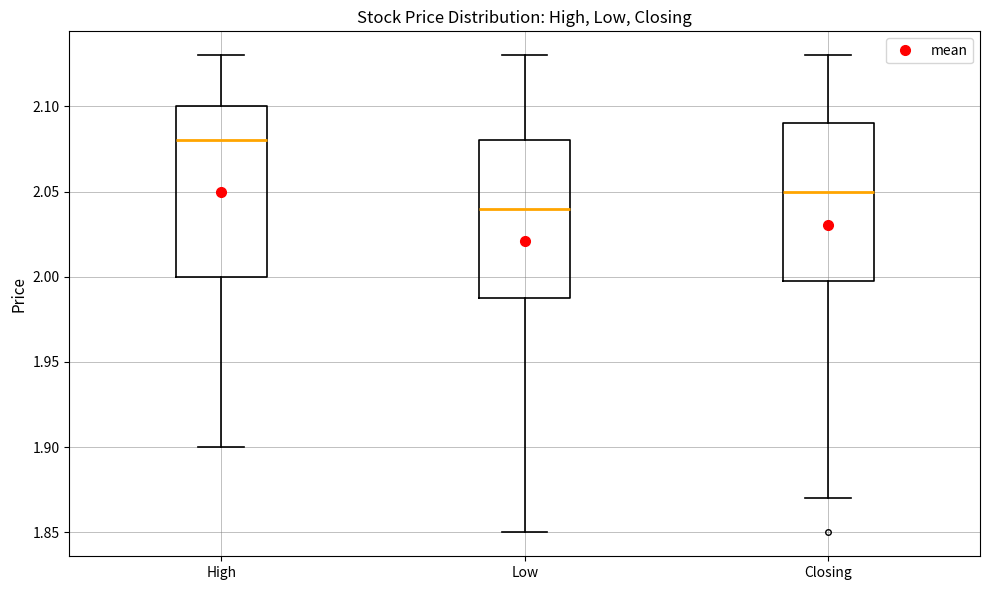

Reading left to right, read every box against the y-axis: the position of its median line, the range the box covers, and the ends of its whiskers. The values are not printed on the chart, so give them approximately, as read against the axis.

High: median 2.08, box 2.00 to 2.10, whiskers 1.90 to 2.13
Low: median 2.04, box 1.99 to 2.08, whiskers 1.85 to 2.13
Closing: median 2.05, box 2.00 to 2.09, whiskers 1.87 to 2.13